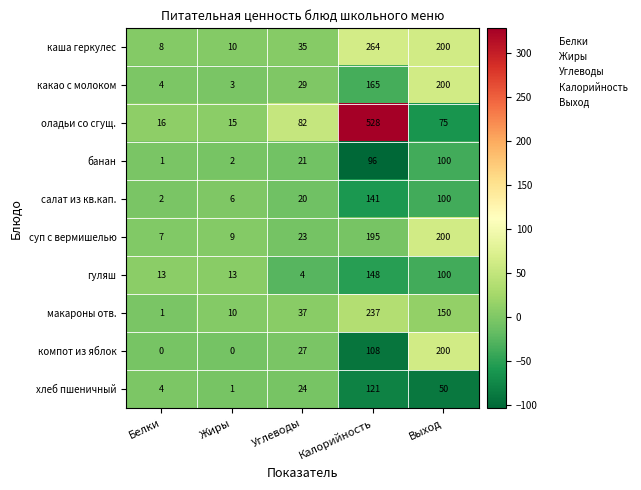

List the labels in order of макароны отв. value, smallest first.

Белки, Жиры, Углеводы, Выход, Калорийность